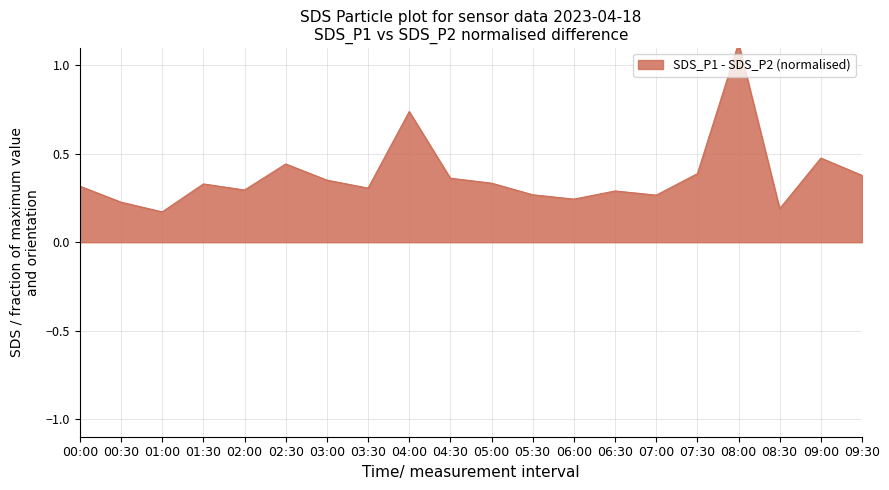

Is it true that the value at 01:00 is 0.2?

True